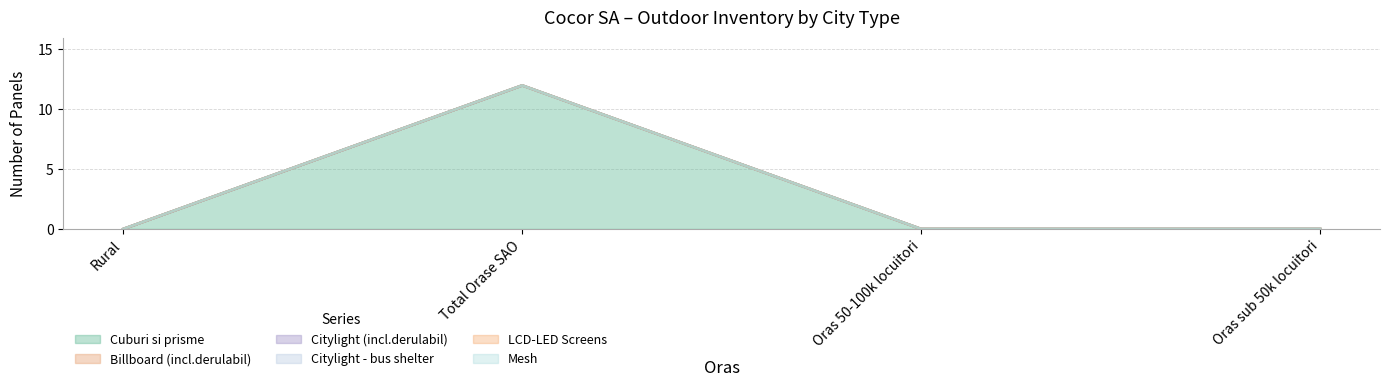

Does the chart have visible grid lines?

Yes